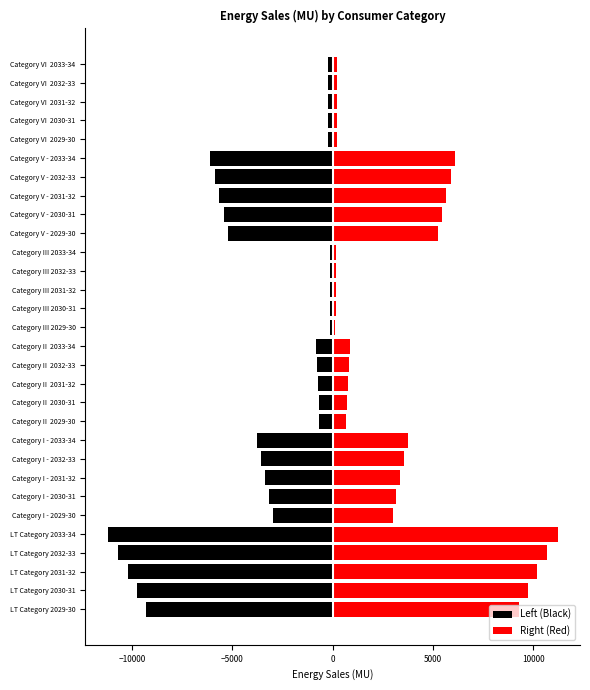

How many data points does each series have?

30